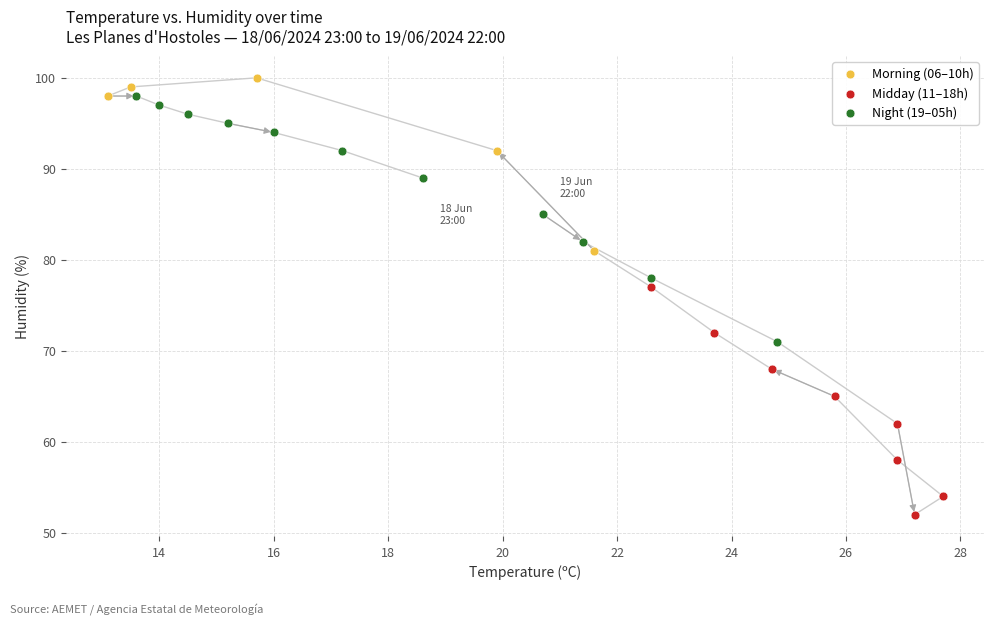

Which series reaches the minimum Y coordinate?

Midday (11–18h)